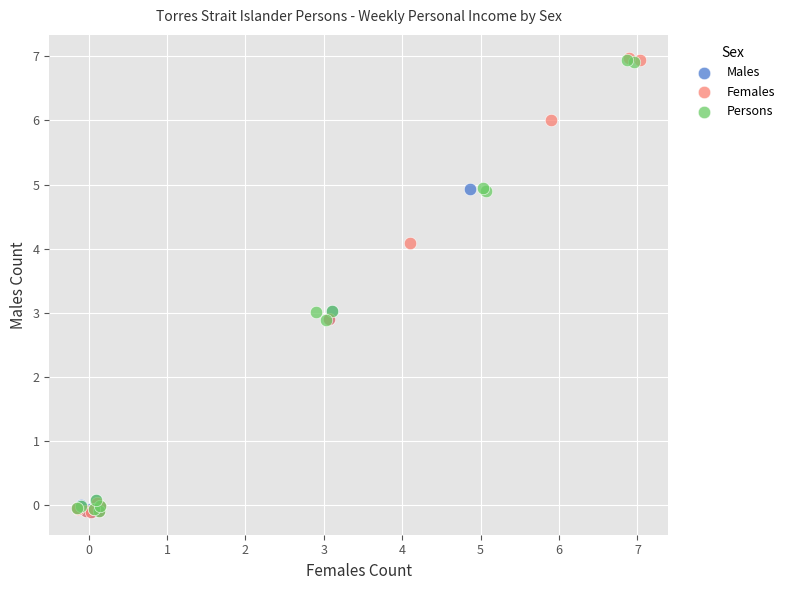

What are all the series names shown in the legend?

Males, Females, Persons